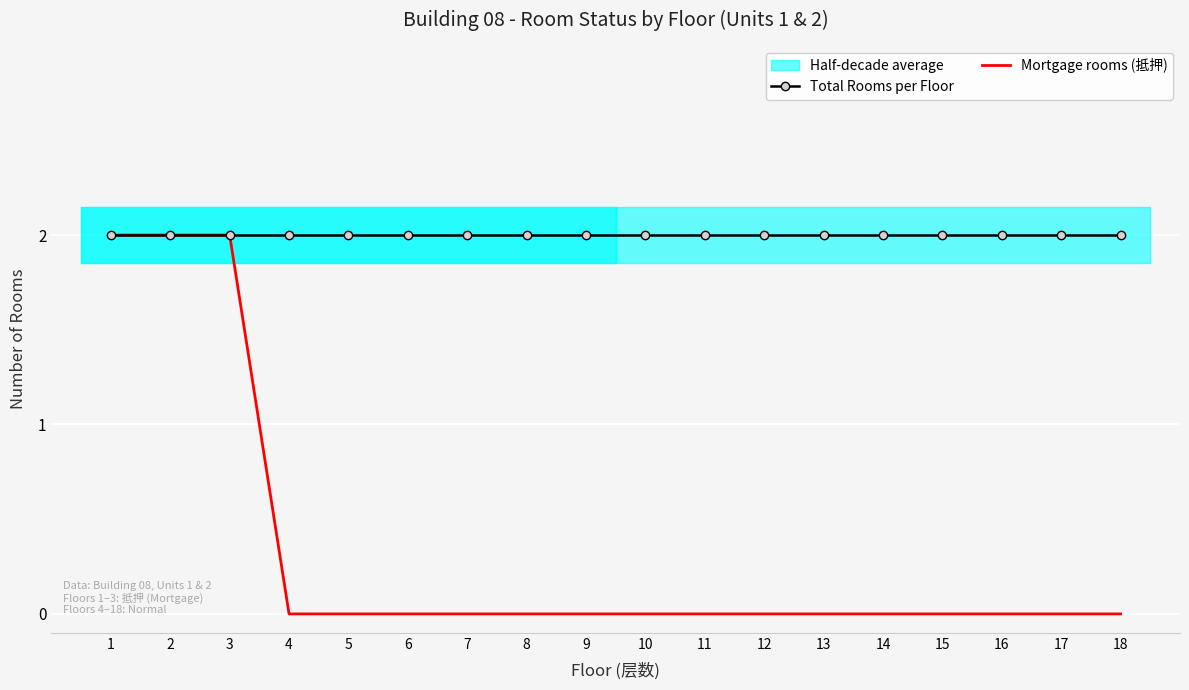

Reading left to right, extract all data points from this chart.

Total Rooms per Floor: 2	2	2	2	2	2	2	2	2	2	2	2	2	2	2	2	2	2
Mortgage rooms (抵押): 2	2	2	0	0	0	0	0	0	0	0	0	0	0	0	0	0	0